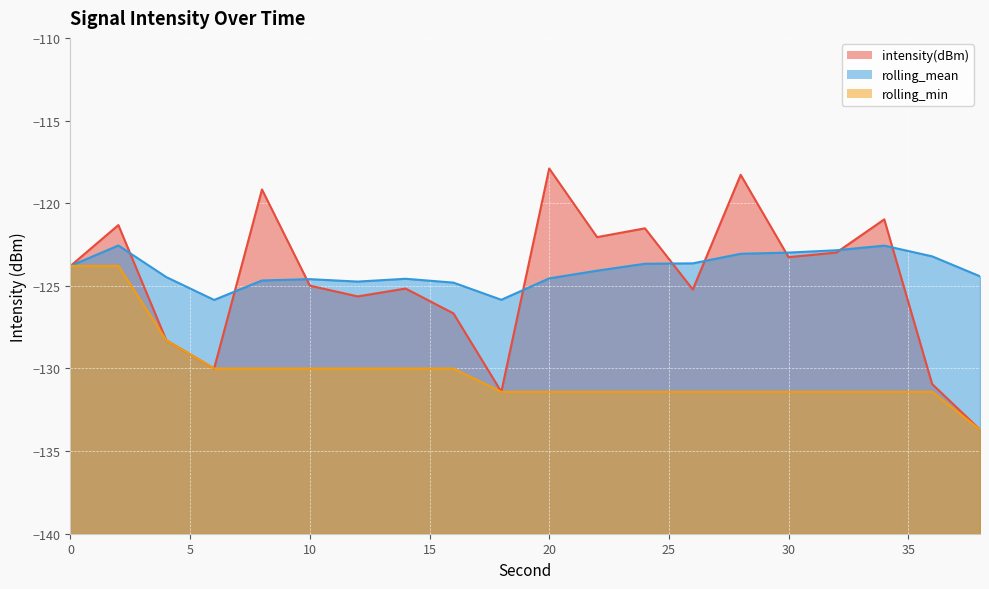

Reading left to right, what are all the values shown in this chart?

intensity(dBm): -123.8	-121.3	-128.3	-130.0	-119.2	-125.0	-125.6	-125.2	-126.7	-131.4	-117.9	-122.1	-121.5	-125.2	-118.3	-123.3	-123.0	-121.0	-130.9	-133.7
rolling_mean: -123.8	-122.6	-124.5	-125.9	-124.7	-124.6	-124.7	-124.6	-124.8	-125.8	-124.6	-124.1	-123.7	-123.6	-123.1	-123.0	-122.8	-122.6	-123.2	-124.4
rolling_min: -123.8	-123.8	-128.3	-130.0	-130.0	-130.0	-130.0	-130.0	-130.0	-131.4	-131.4	-131.4	-131.4	-131.4	-131.4	-131.4	-131.4	-131.4	-131.4	-133.7